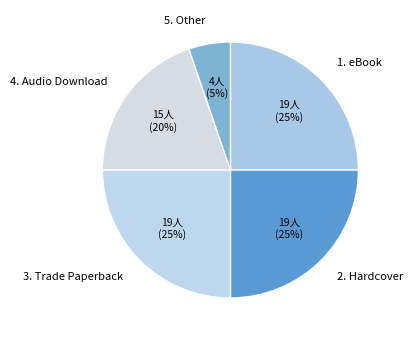

To the nearest percent, what percentage of the pie is 3. Trade Paperback?

25%